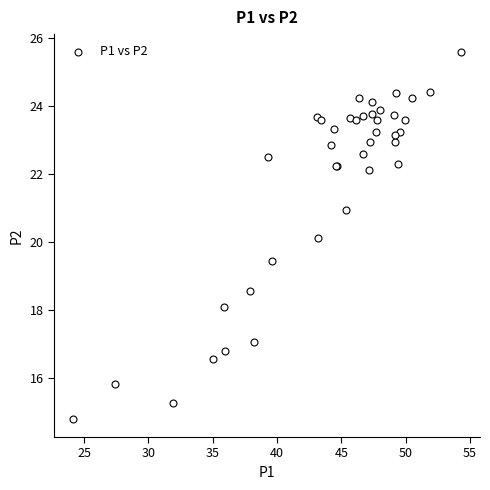

What Y value in the scatter plot is closest to 20?

20.1